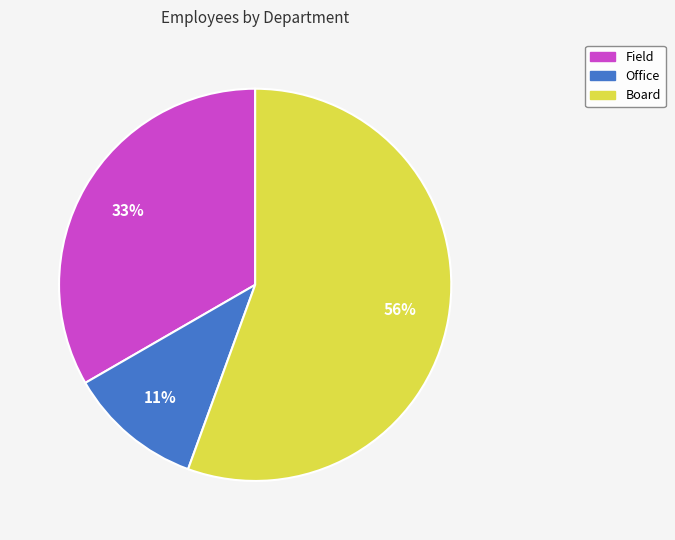

Is there any slice that represents more than half of the pie?

Yes